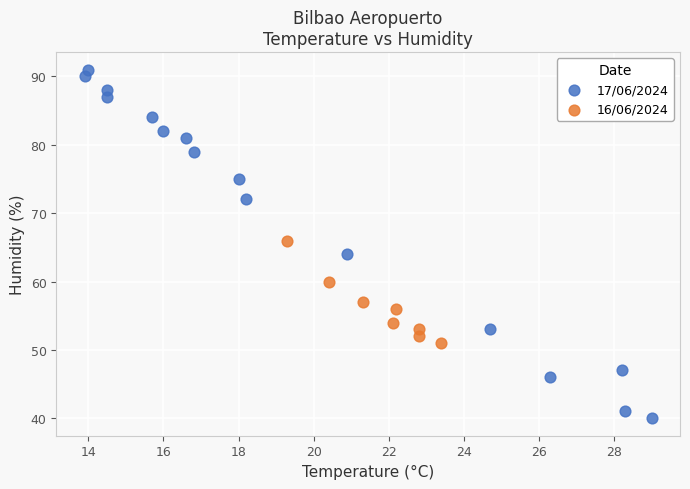

Which series reaches the maximum Y coordinate?

17/06/2024